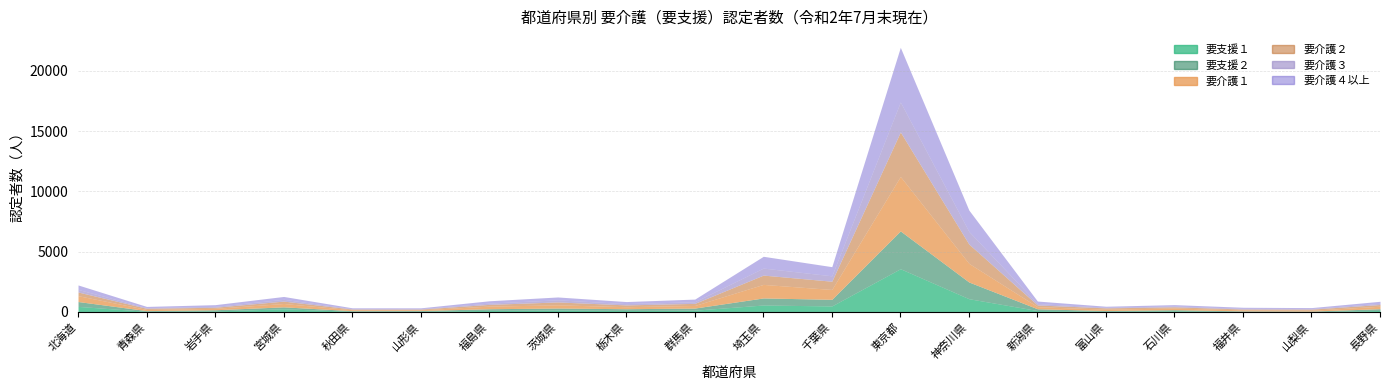

Reading left to right, what are all the values shown in this chart?

要支援１: 北海道=452	青森県=46	岩手県=76	宮城県=253	秋田県=46	山形県=49	福島県=123	茨城県=150	栃木県=117	群馬県=138	埼玉県=568	千葉県=490	東京都=3579	神奈川県=1091	新潟県=108	富山県=52	石川県=84	福井県=27	山梨県=16	長野県=115
要支援２: 北海道=405	青森県=57	岩手県=98	宮城県=162	秋田県=53	山形県=59	福島県=136	茨城県=167	栃木県=143	群馬県=177	埼玉県=586	千葉県=550	東京都=3137	神奈川県=1387	新潟県=149	富山県=57	石川県=94	福井県=53	山梨県=48	長野県=147
要介護１: 北海道=485	青森県=96	岩手県=117	宮城県=278	秋田県=75	山形県=63	福島県=215	茨城県=265	栃木県=166	群馬県=215	埼玉県=1124	千葉県=817	東京都=4520	神奈川県=1547	新潟県=171	富山県=116	石川県=142	福井県=83	山梨県=69	長野県=204
要介護２: 北海道=305	青森県=97	岩手県=91	宮城県=199	秋田県=58	山形県=59	福島県=146	茨城県=240	栃木県=150	群馬県=174	埼玉県=771	千葉県=686	東京都=3692	神奈川県=1600	新潟県=144	富山県=105	石川県=99	福井県=72	山梨県=93	長野県=143
要介護３: 北海道=212	青森県=52	岩手県=74	宮城県=145	秋田県=36	山形県=40	福島県=105	茨城県=176	栃木県=107	群馬県=134	埼玉県=583	千葉県=445	東京都=2486	神奈川県=1049	新潟県=113	富山県=57	石川県=69	福井県=58	山梨県=54	長野県=99
要介護４以上: 北海道=373	青森県=102	岩手県=141	宮城県=241	秋田県=68	山形県=64	福島県=194	茨城県=237	栃木県=171	群馬県=221	埼玉県=978	千葉県=762	東京都=4536	神奈川県=1774	新潟県=212	富山県=79	石川県=112	福井県=87	山梨県=73	長野県=169